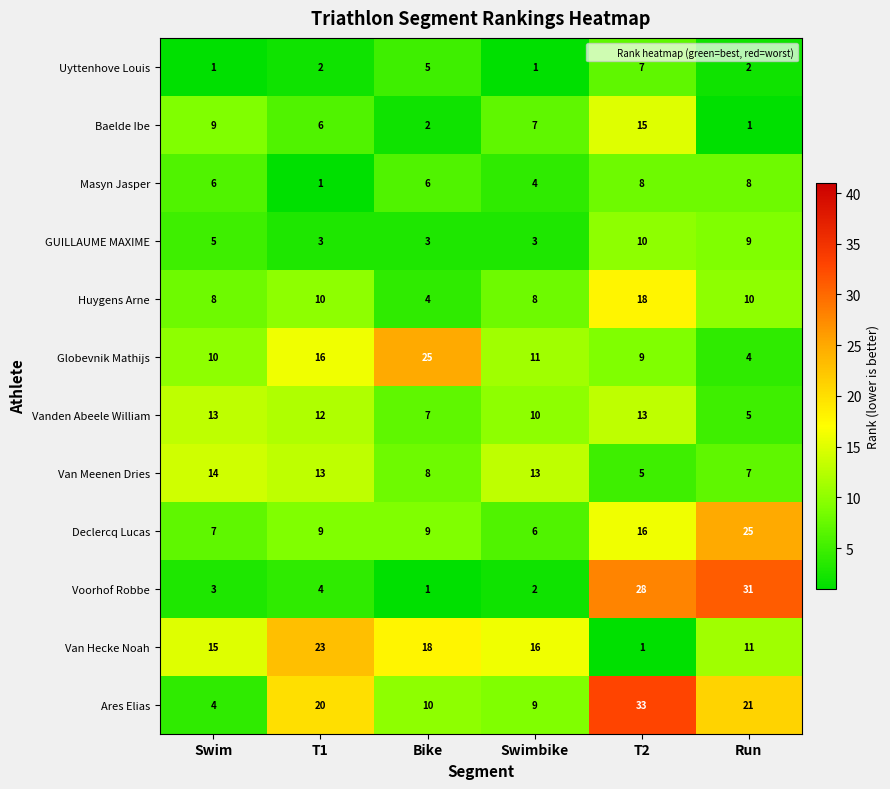

What is the difference between the second highest and second lowest values in the Vanden Abeele William series?

6